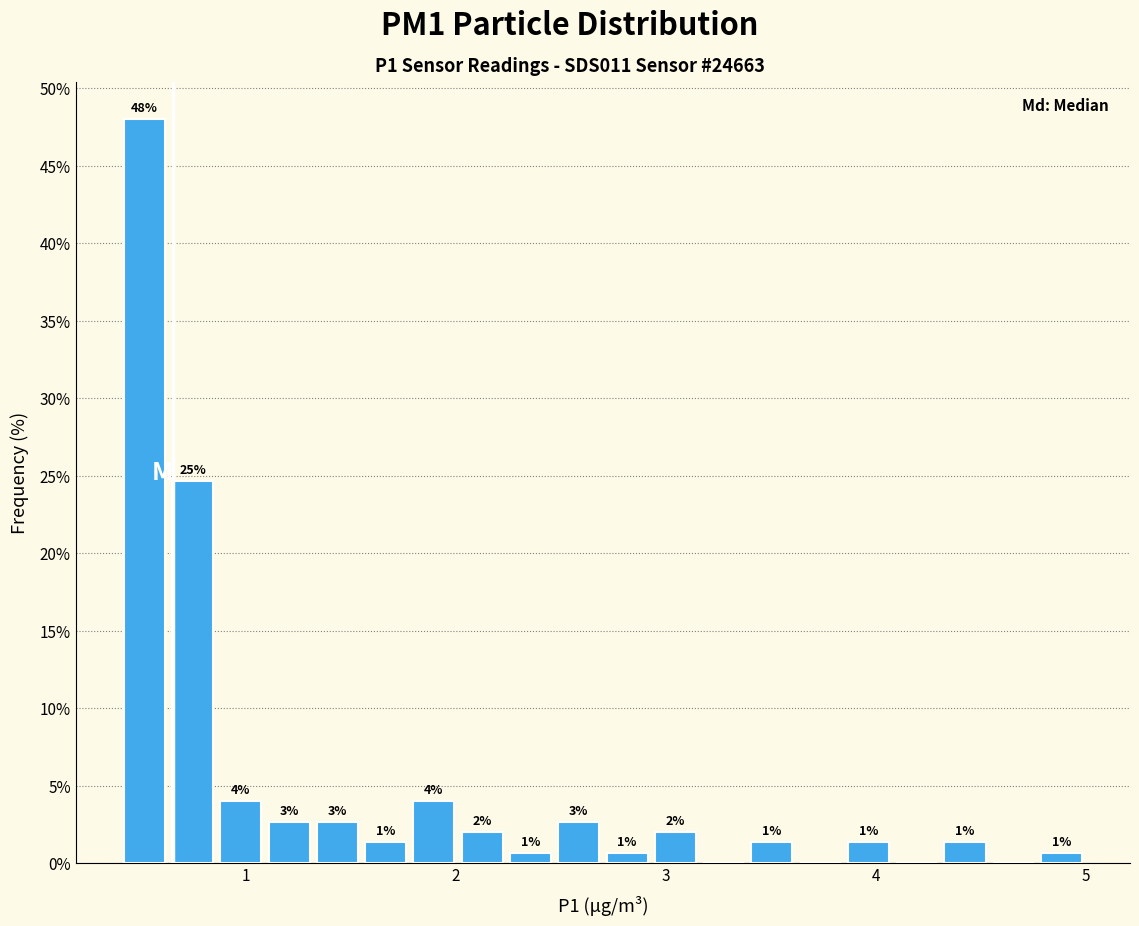

Around what value on the x-axis is the tallest bar? Give the approximate position of its centre, as read against the axis.

0.5